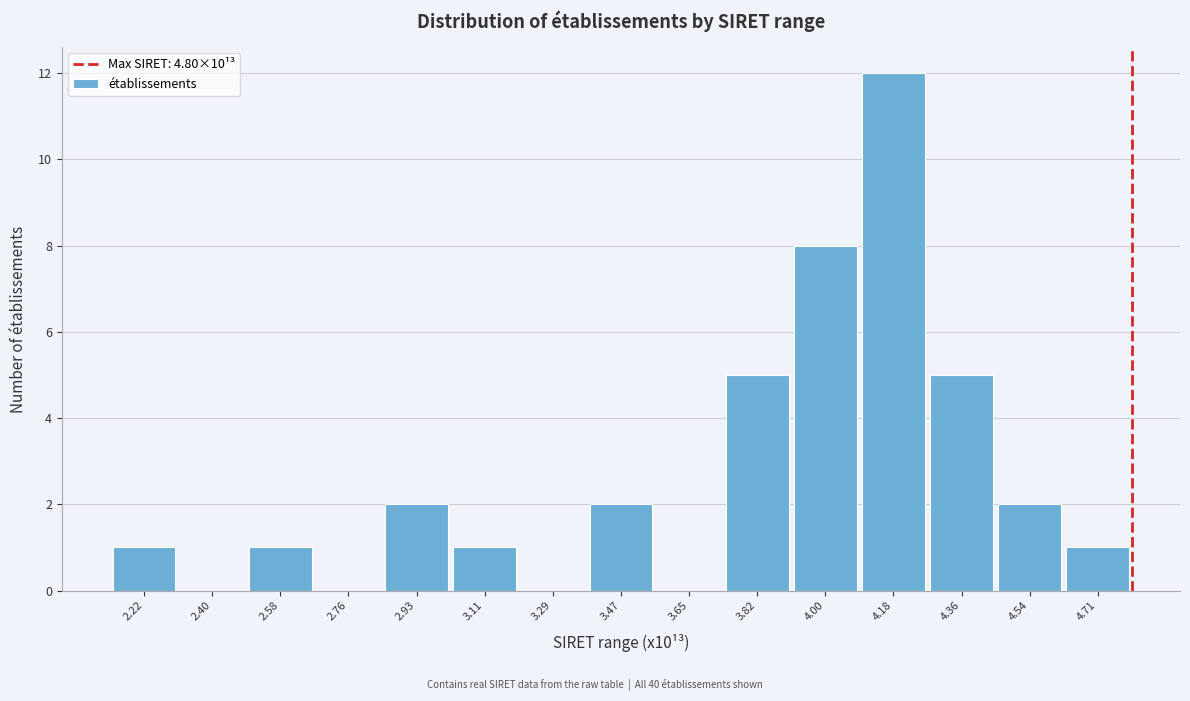

Reading left to right, transcribe this chart: for each bar, give the range it covers on the x-axis and its height. Neither the bar edges nor the heights are printed on the chart, so give them approximately, as read against the axes.

2.14 to 2.32: 1
2.32 to 2.48: 0
2.48 to 2.66: 1
2.66 to 2.84: 0
2.84 to 3.02: 2
3.02 to 3.20: 1
3.20 to 3.38: 0
3.38 to 3.56: 2
3.56 to 3.74: 0
3.74 to 3.92: 5
3.92 to 4.10: 8
4.10 to 4.26: 12
4.26 to 4.44: 5
4.44 to 4.62: 2
4.62 to 4.80: 1